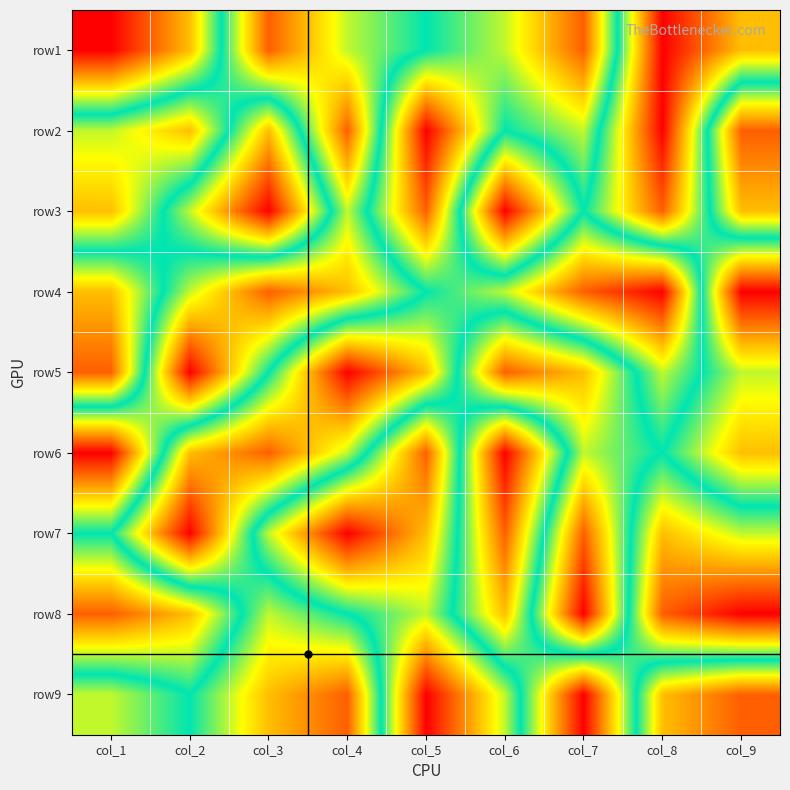

Rank the series at col_8 from lowest to highest value.

row1, row2, row3, row9, row6, row5, row7, row8, row4